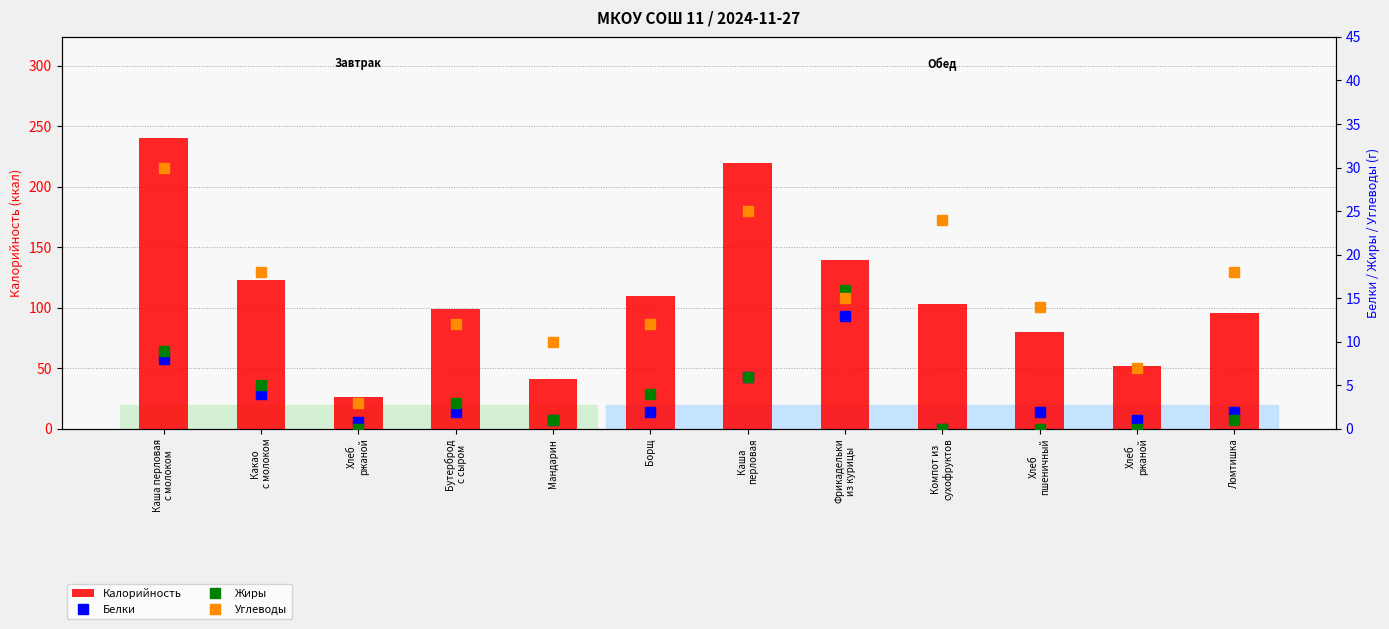

At which label does Жиры reach its peak?

Фрикадельки
из курицы